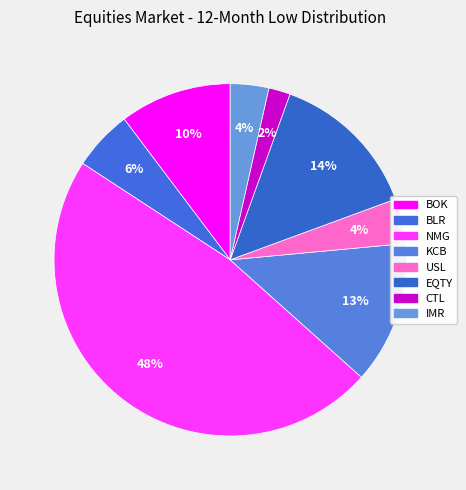

Is it true that EQTY is 22% of the pie?

False